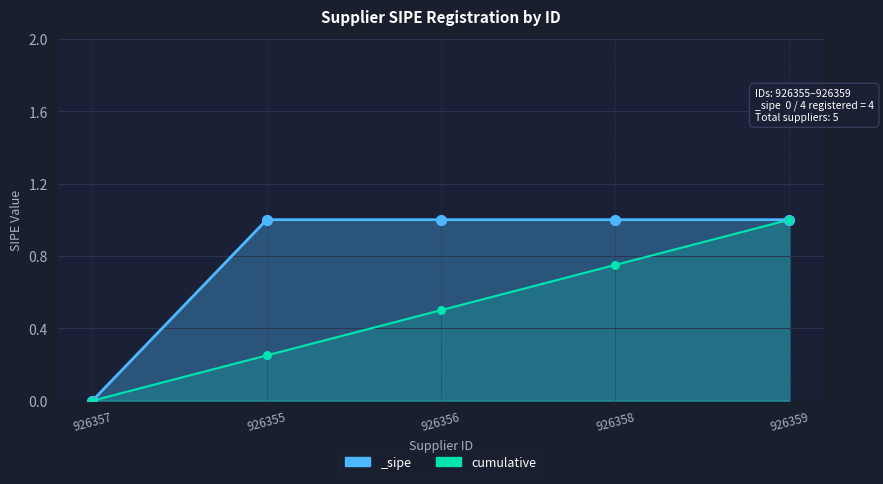

What is the total value across all series at 926358?

1.5